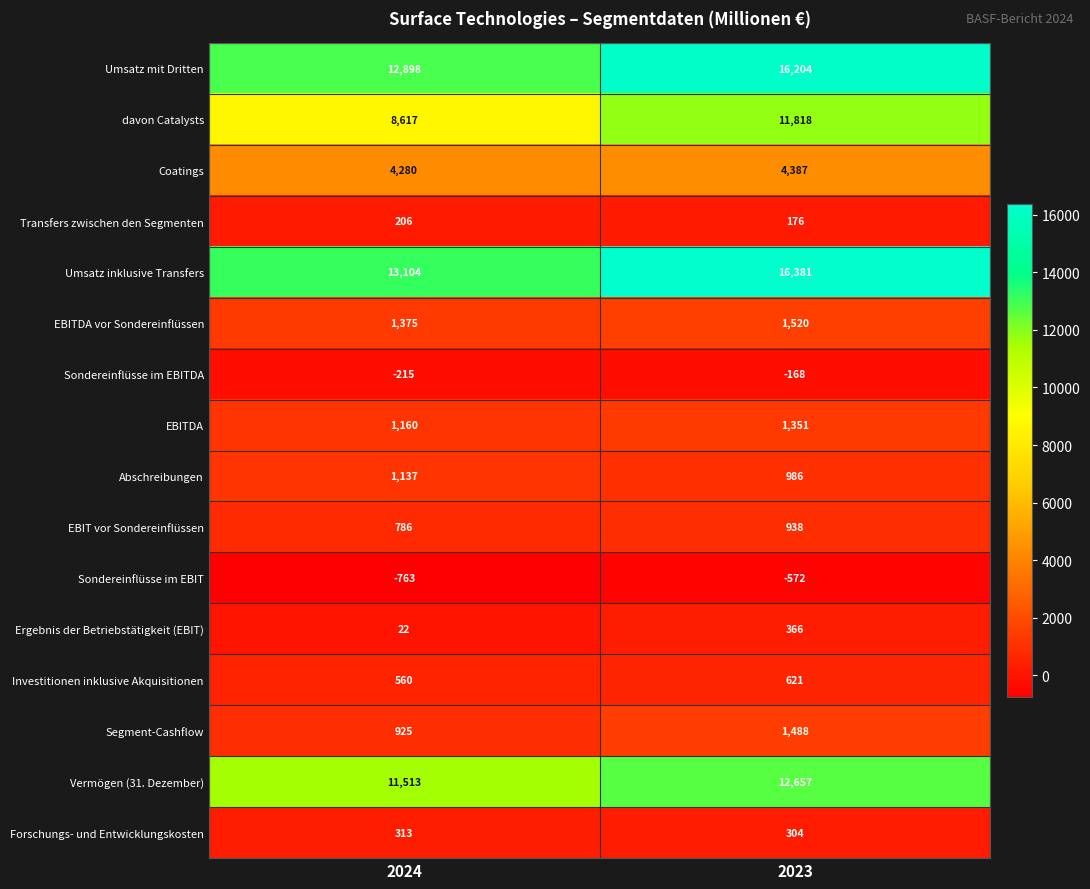

Count the number of data series in this chart.

16